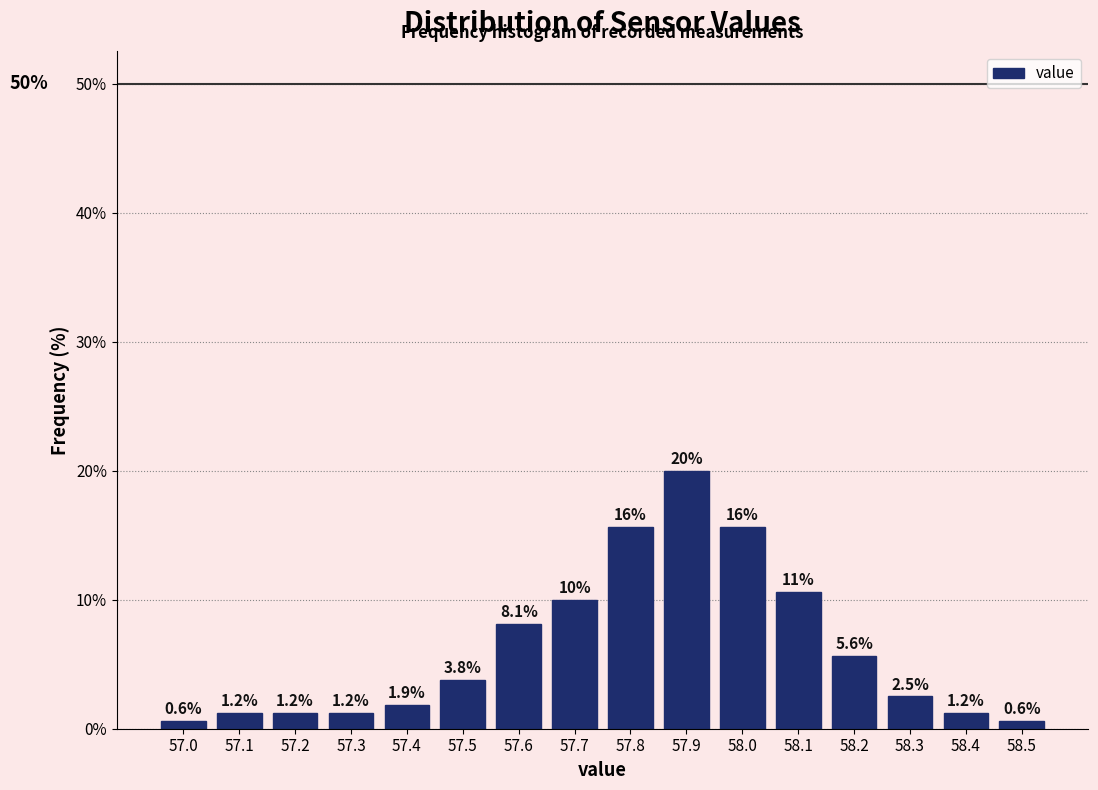

Over which range of the x-axis is the bar tallest?

57.85 to 57.95